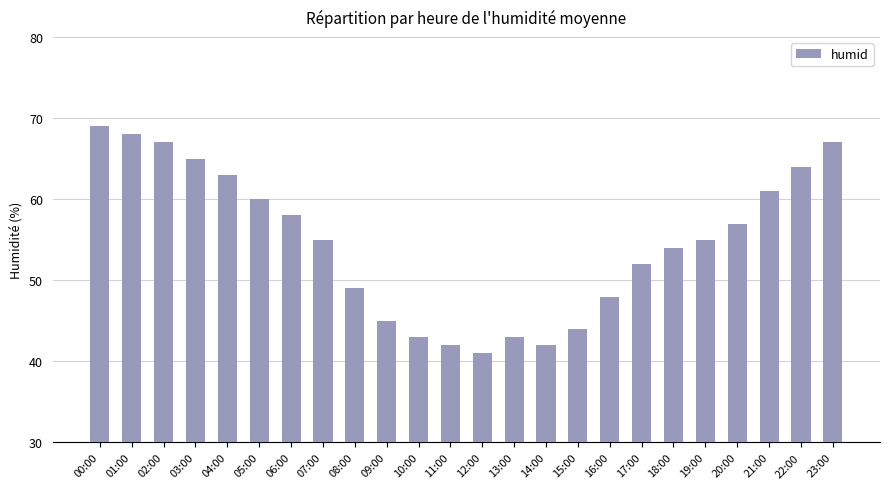

Are the bars grouped side by side (vs. stacked)?

No